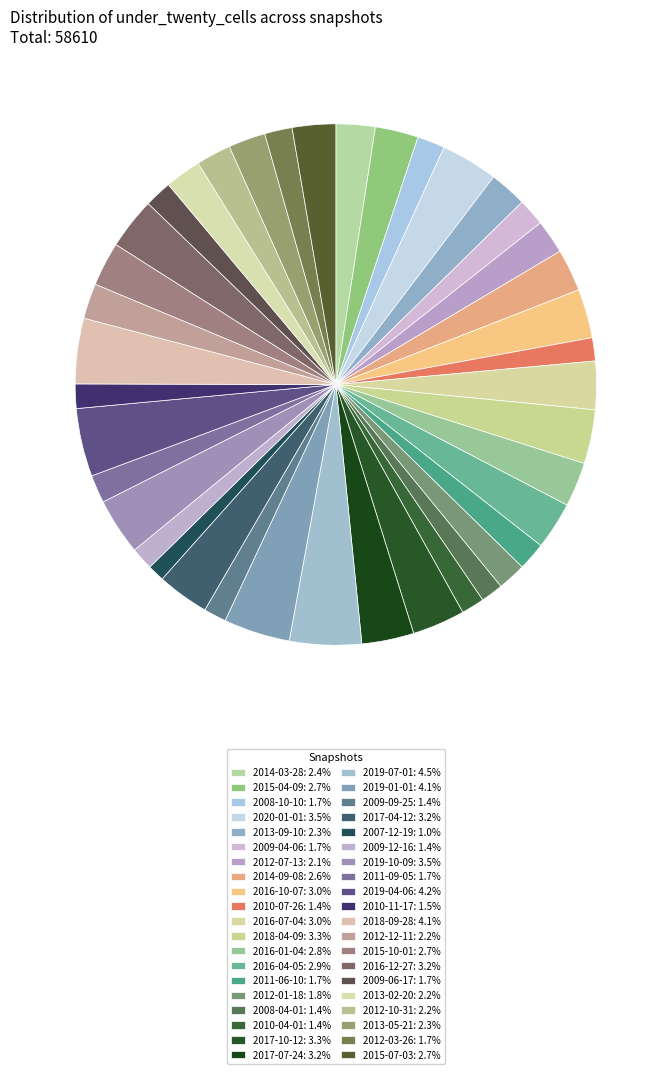

Which slice is the largest?

2019-07-01